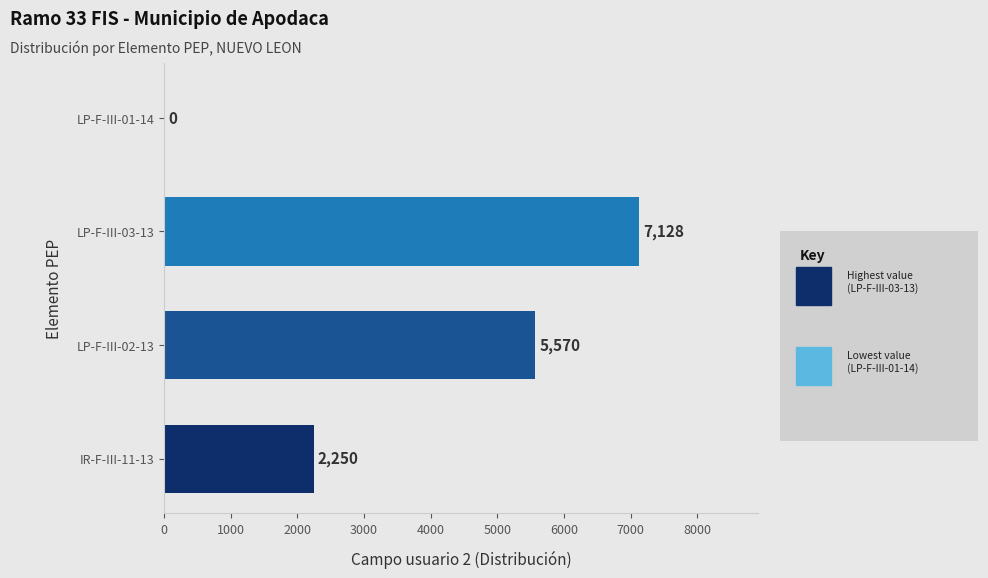

What is the average value?

3737